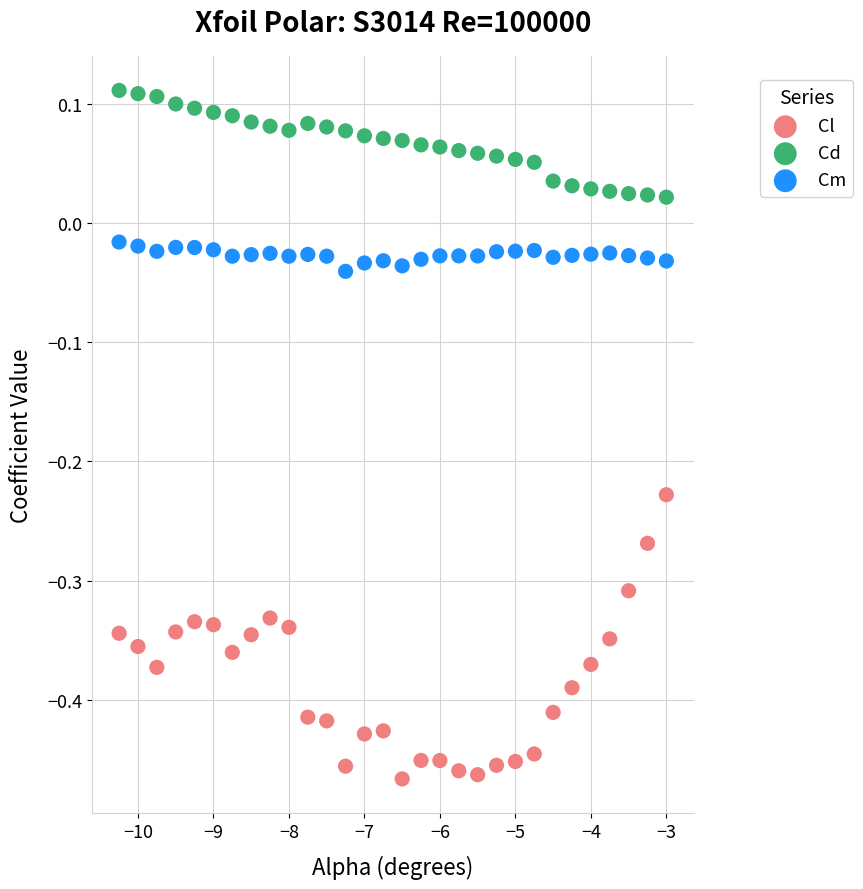

Which series reaches the minimum Y coordinate?

Cl